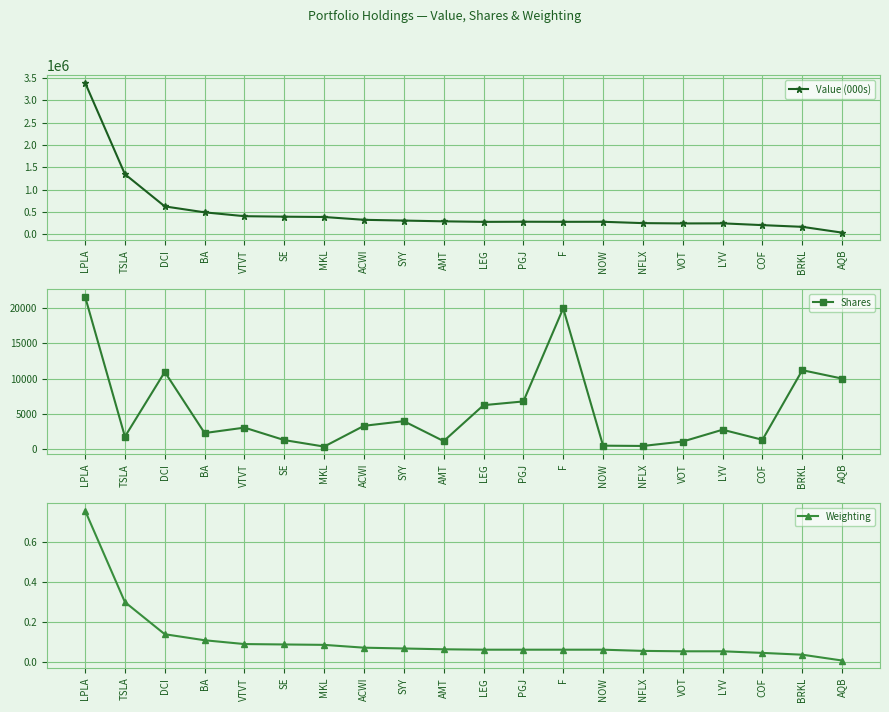

True or false: Weighting and Value (000s) intersect in this chart.

False